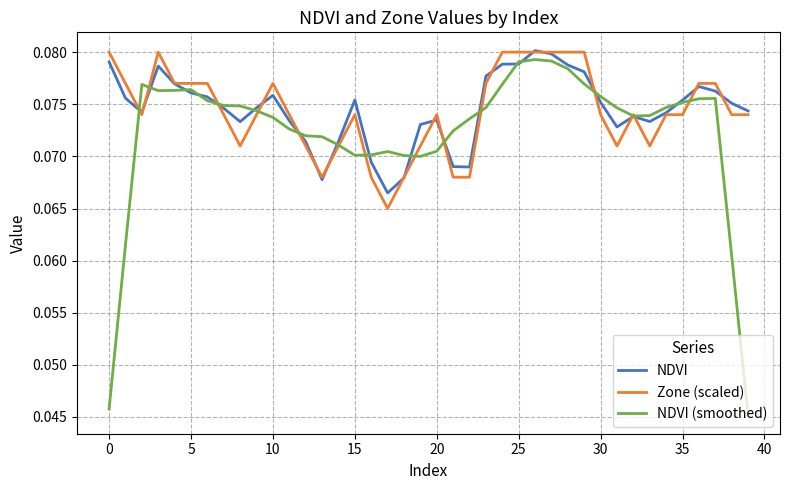

At how many categories does at least one series exceed 0?

40